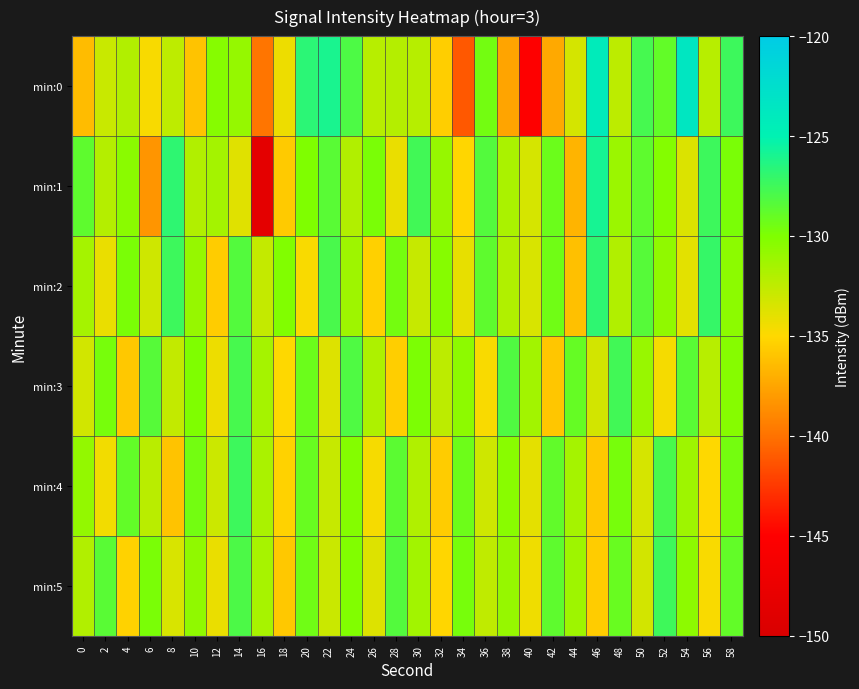

What is the greatest value displayed?

-123.5